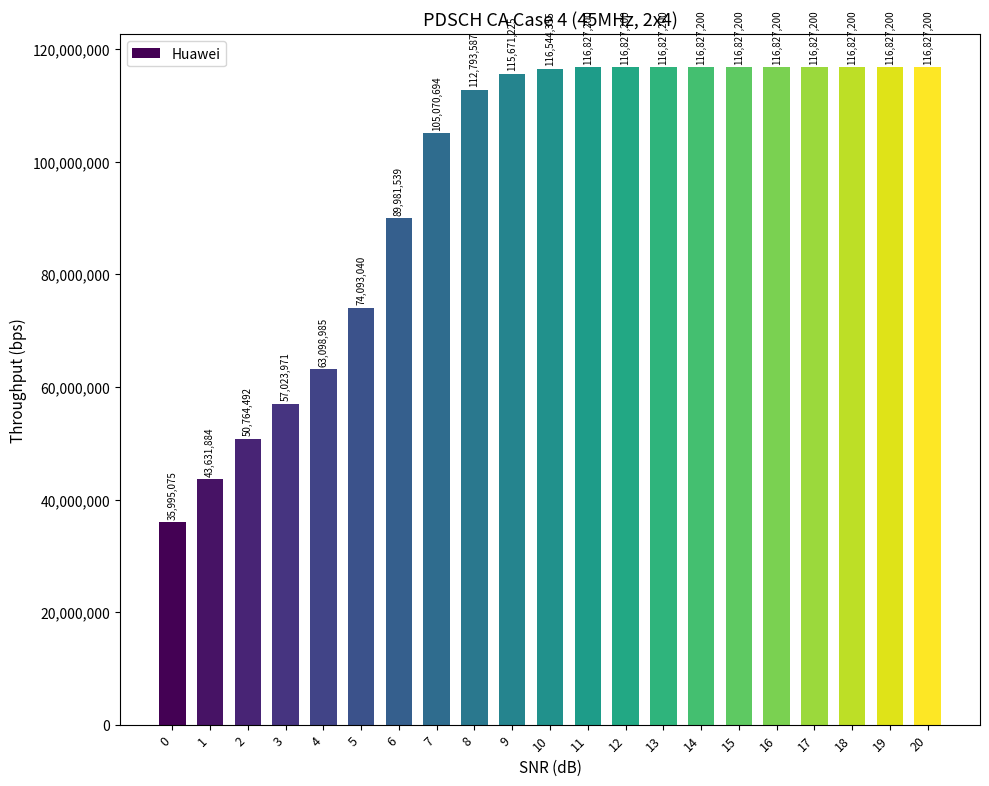

Where is the data nearest to the value 76411137?

5